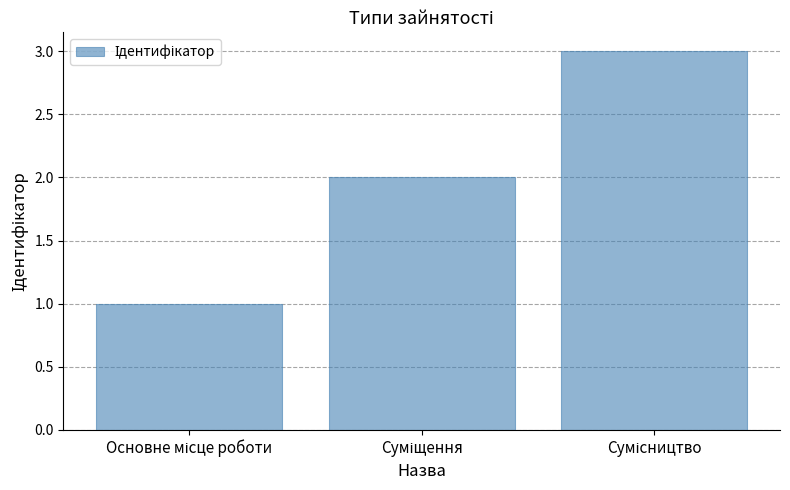

What is the greatest value displayed?

3